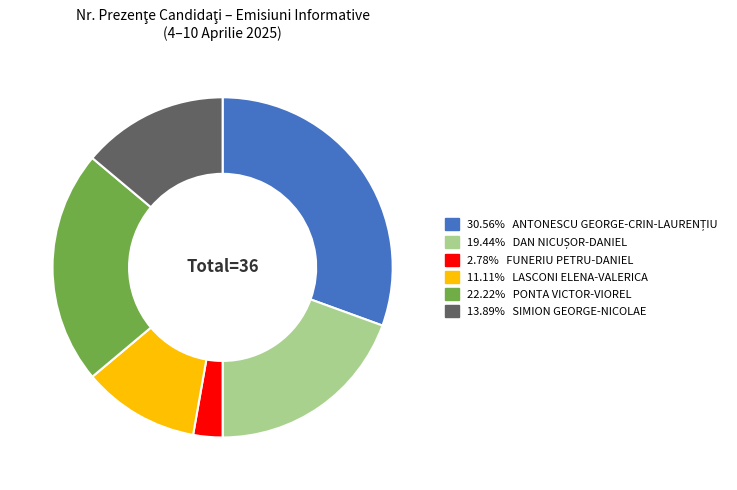

Is there a majority slice in this chart?

No